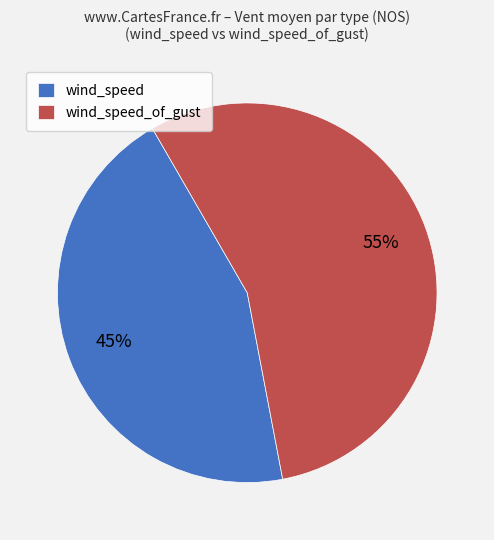

Is there any slice that represents more than half of the pie?

Yes